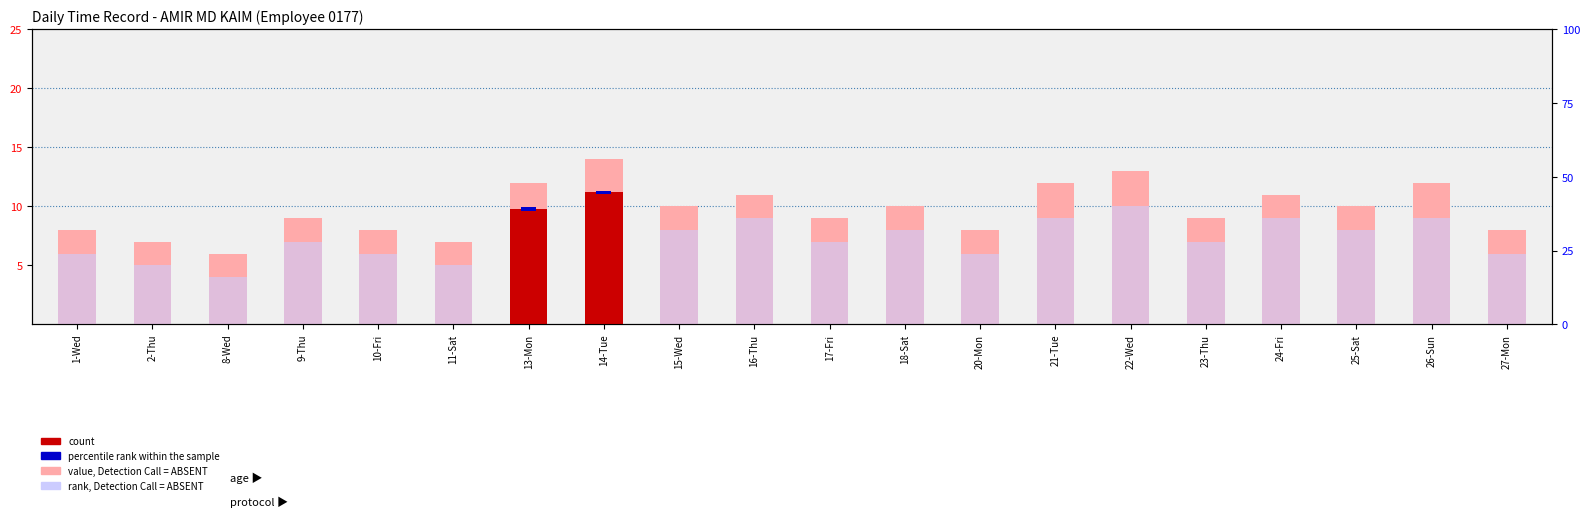

At which label does rank, Detection Call = ABSENT first exceed 8?

13-Mon